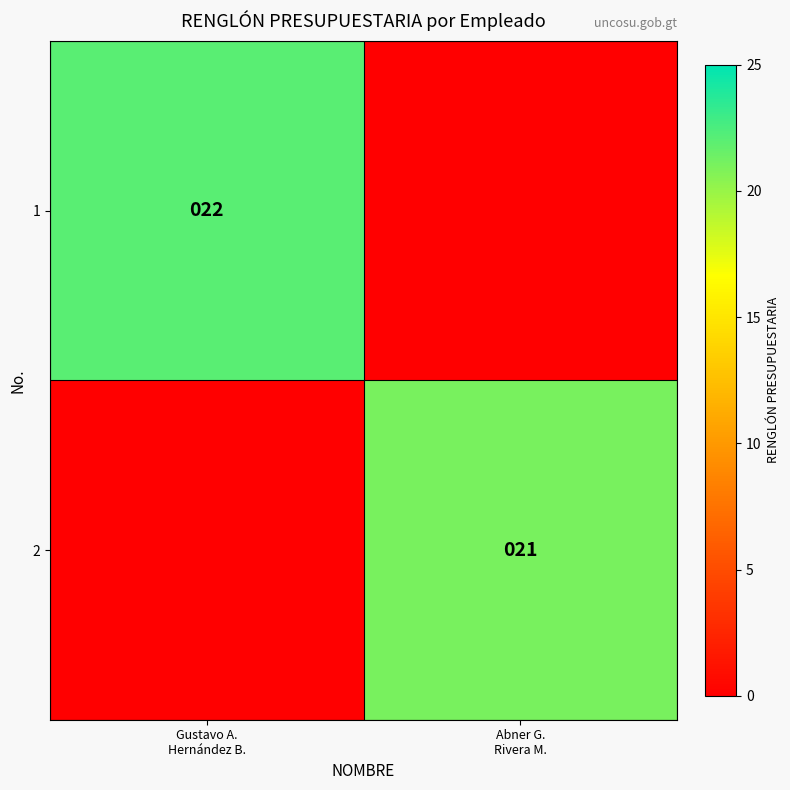

Is it true that 1 equals 22 at Gustavo A. Hernández B.?

True